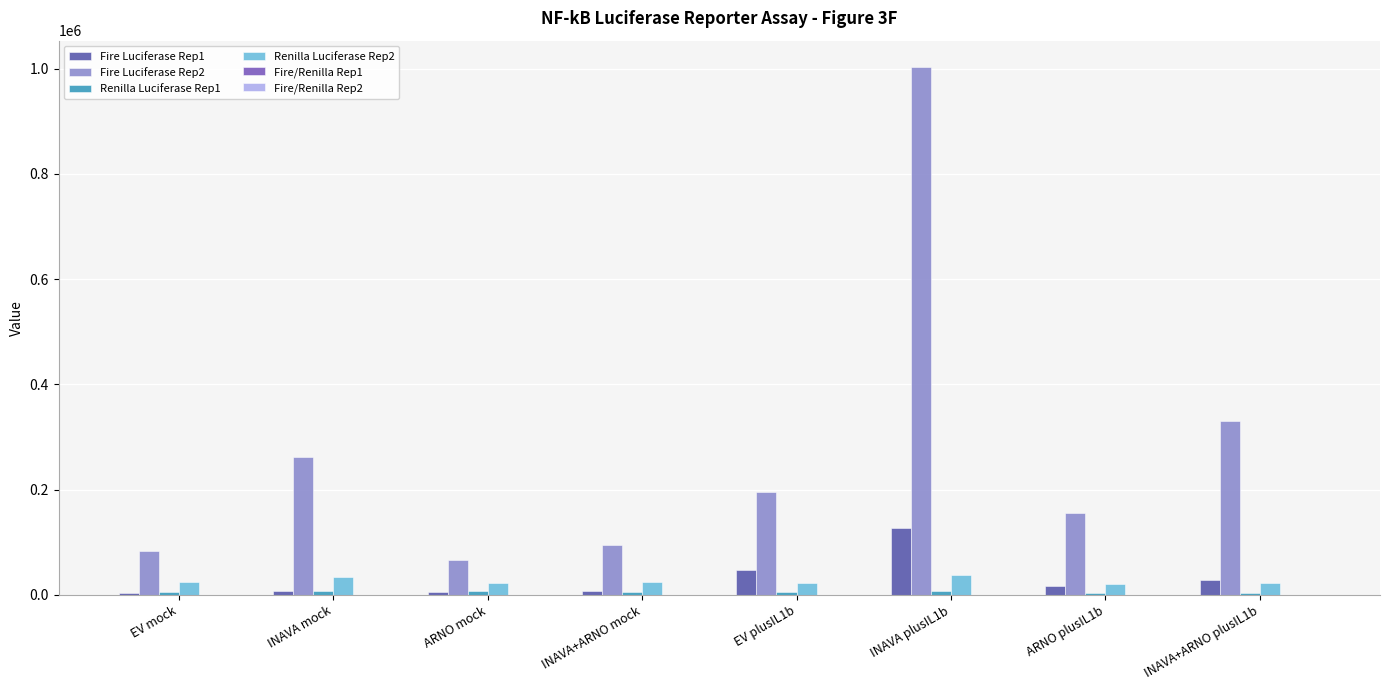

What is the label of the 3rd bar from the right?

INAVA plusIL1b